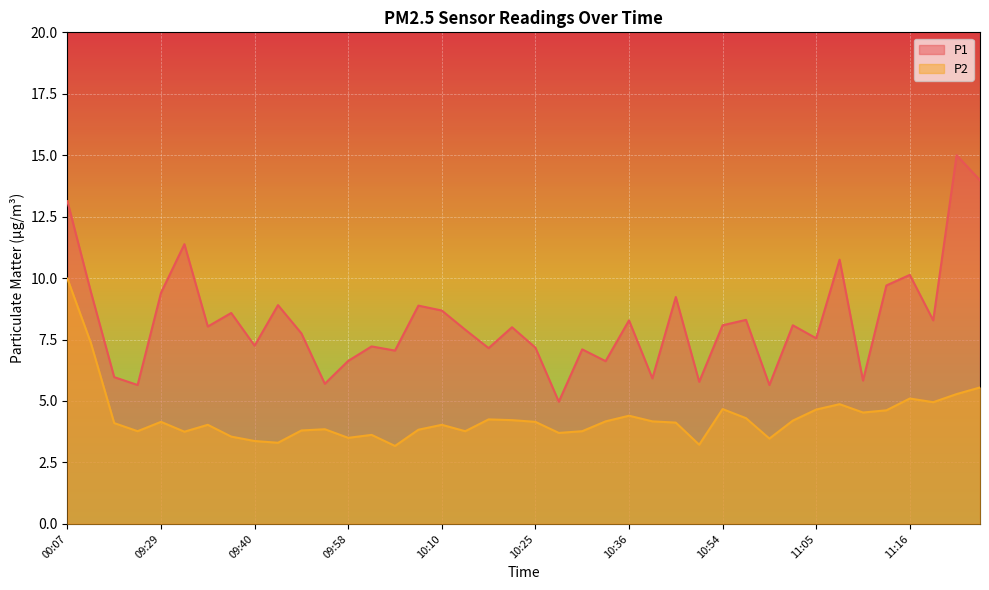

At which category is the sum across all series the highest?

00:07